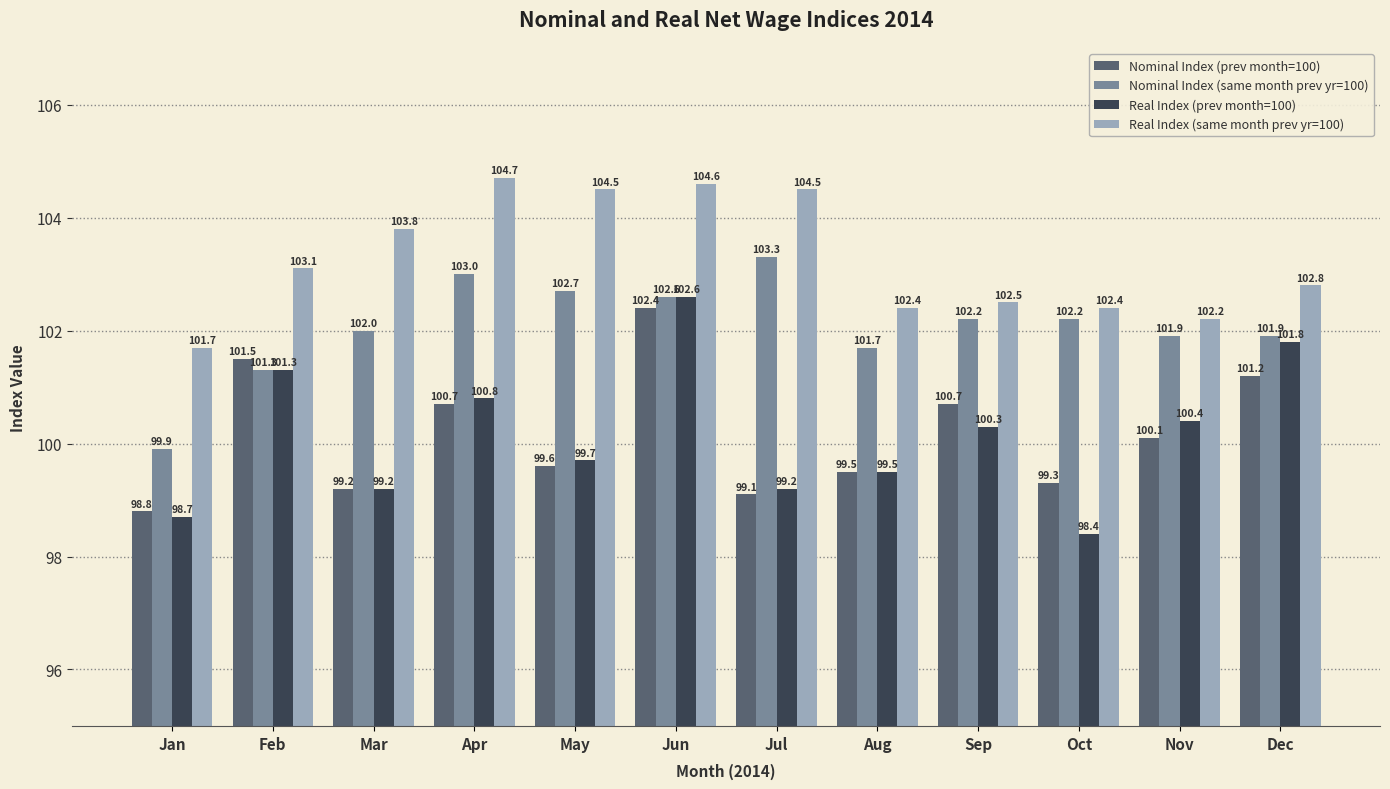

What is the difference between the highest and lowest values at Jun?

2.2